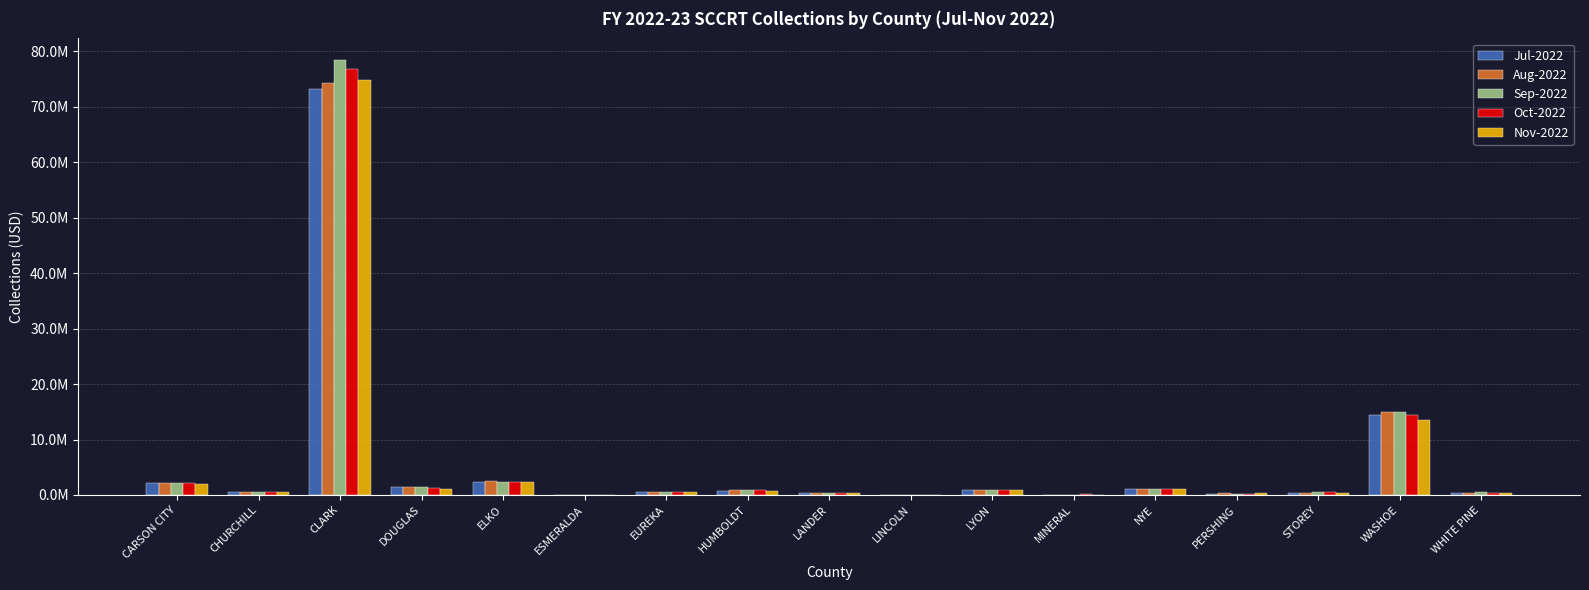

What is the sum of all Aug-2022 values?

100943812.1